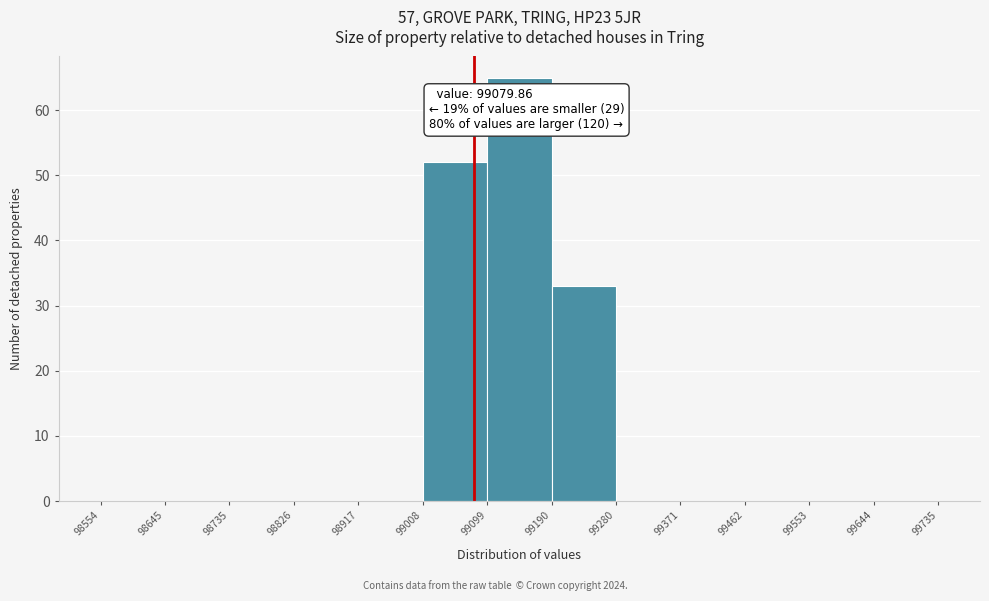

Which range on the x-axis has the tallest bar?

99099 to 99190